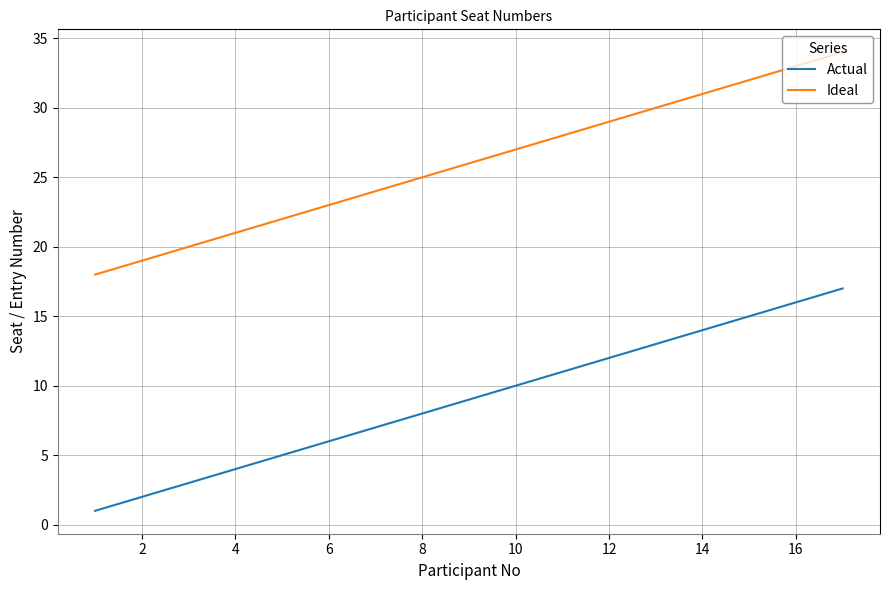

True or false: Ideal and Actual cross at least once.

False